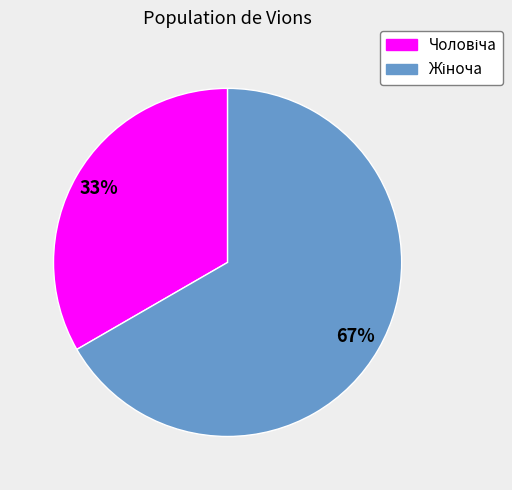

Does any single category account for the majority?

Yes